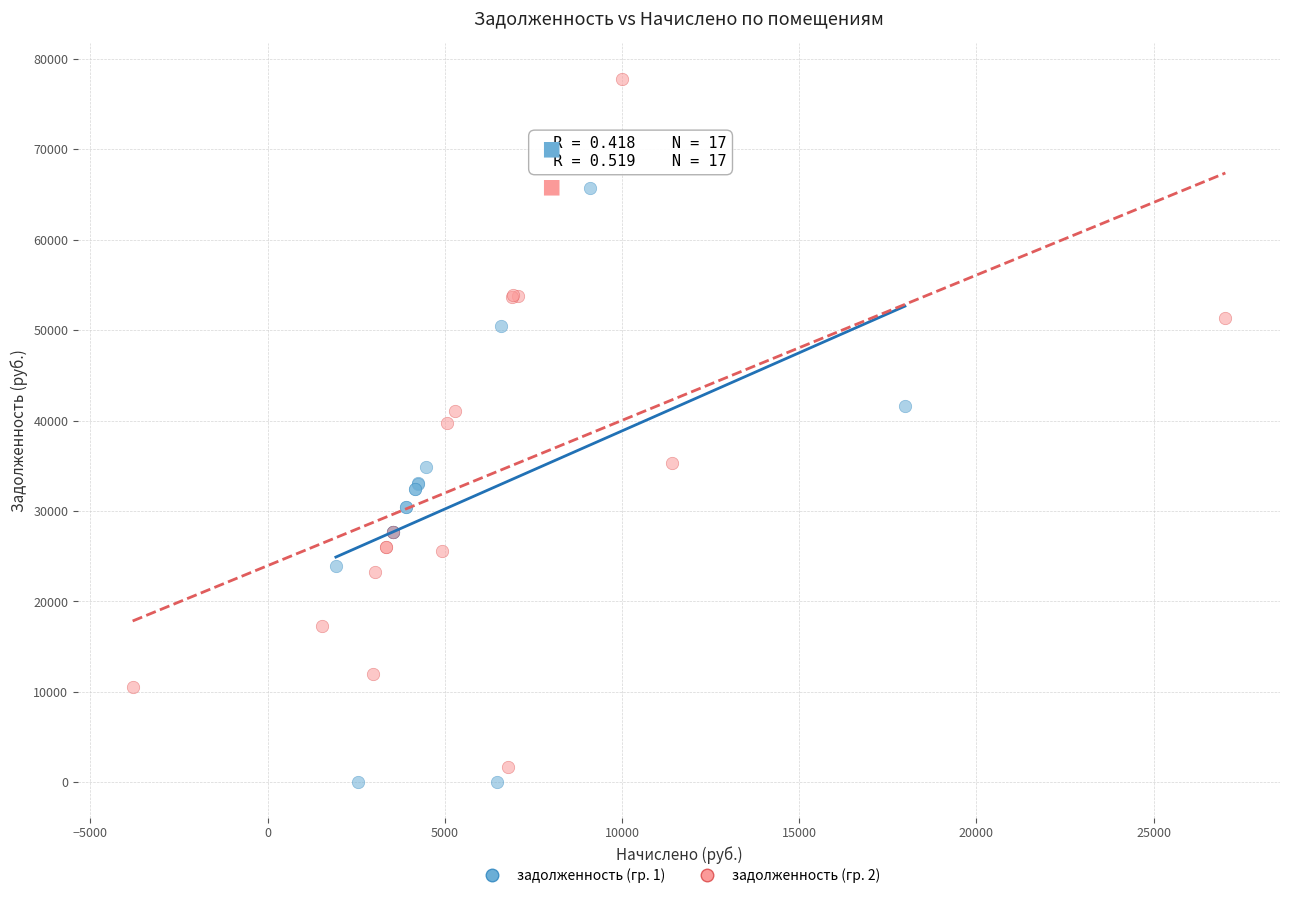

Which series reaches the maximum Y coordinate?

задолженность (гр. 2)